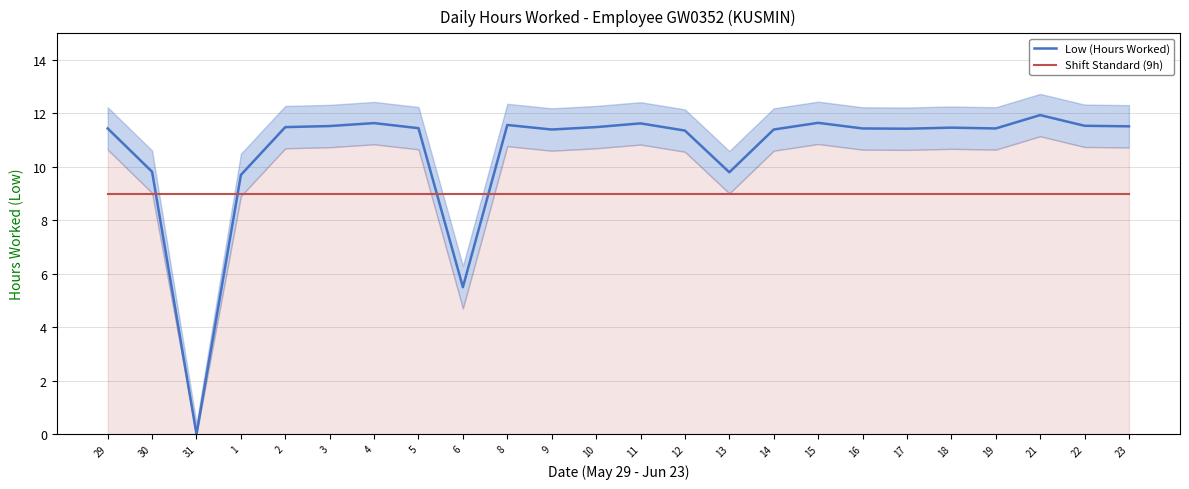

Reading right to left, list all the values displayed in this chart.

Low (Hours Worked): 11.5	11.5	11.9	11.4	11.5	11.4	11.4	11.7	11.4	9.8	11.4	11.6	11.5	11.4	11.6	5.5	11.4	11.6	11.5	11.5	9.7	0.0	9.8	11.4
Shift Standard (9h): 9.0	9.0	9.0	9.0	9.0	9.0	9.0	9.0	9.0	9.0	9.0	9.0	9.0	9.0	9.0	9.0	9.0	9.0	9.0	9.0	9.0	9.0	9.0	9.0